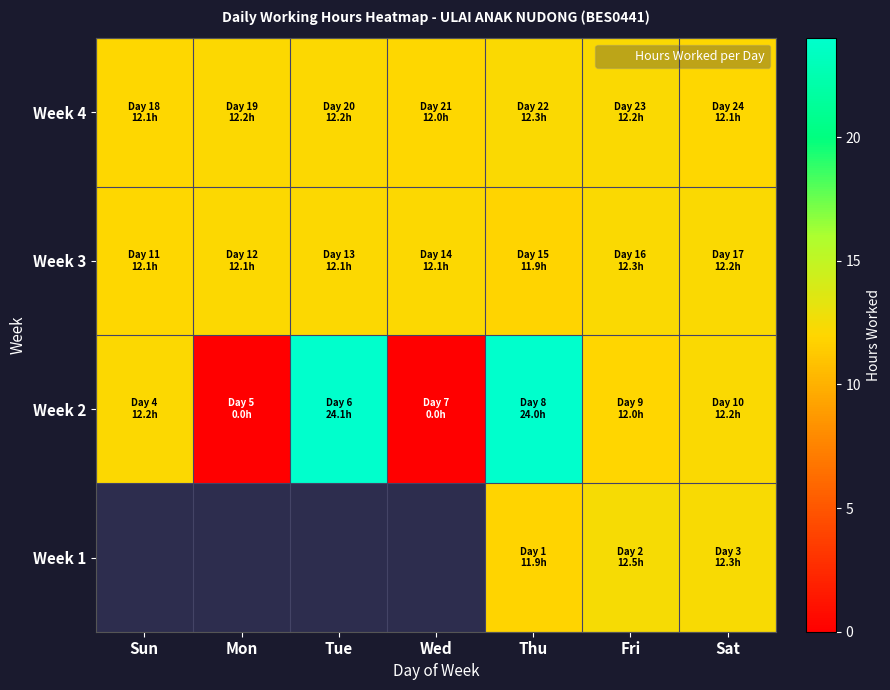

Is it true that Week 4 equals 12.2 at Mon?

True